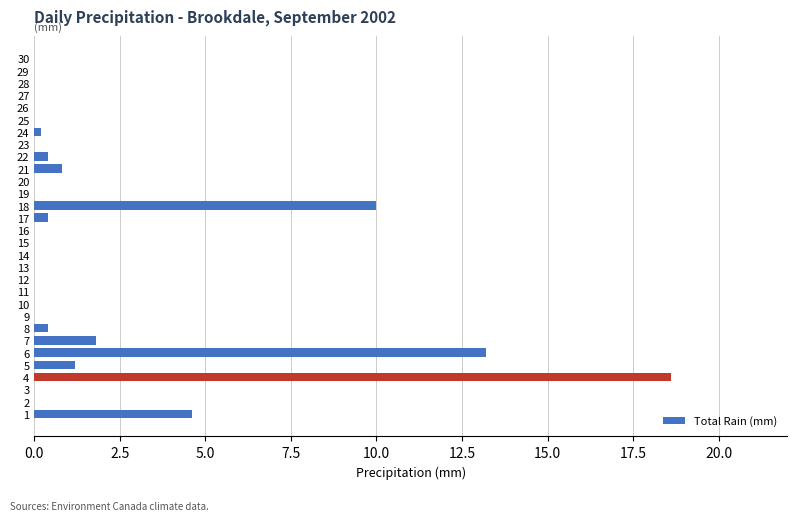

The chart shows a value of 4.6 at 1. True or false?

True